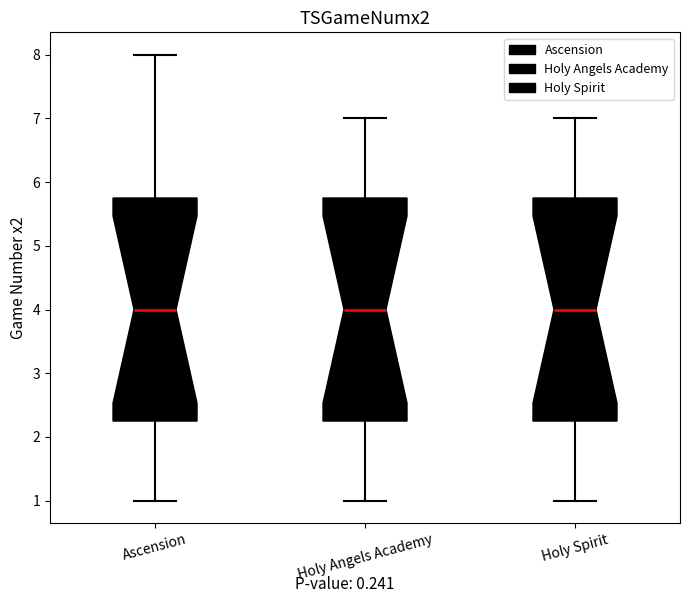

Reading left to right, read every box against the y-axis: the position of its median line, the range the box covers, and the ends of its whiskers. The values are not printed on the chart, so give them approximately, as read against the axis.

Ascension: median 4.0, box 2.3 to 5.8, whiskers 1.0 to 8.0
Holy Angels Academy: median 4.0, box 2.3 to 5.8, whiskers 1.0 to 7.0
Holy Spirit: median 4.0, box 2.3 to 5.8, whiskers 1.0 to 7.0